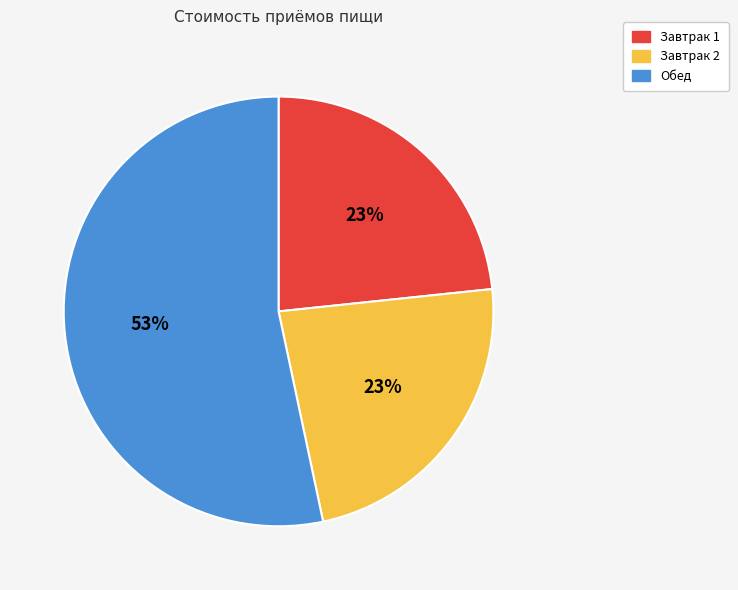

What is the ratio of the value at Завтрак 1 to the value at Завтрак 2?

1.0